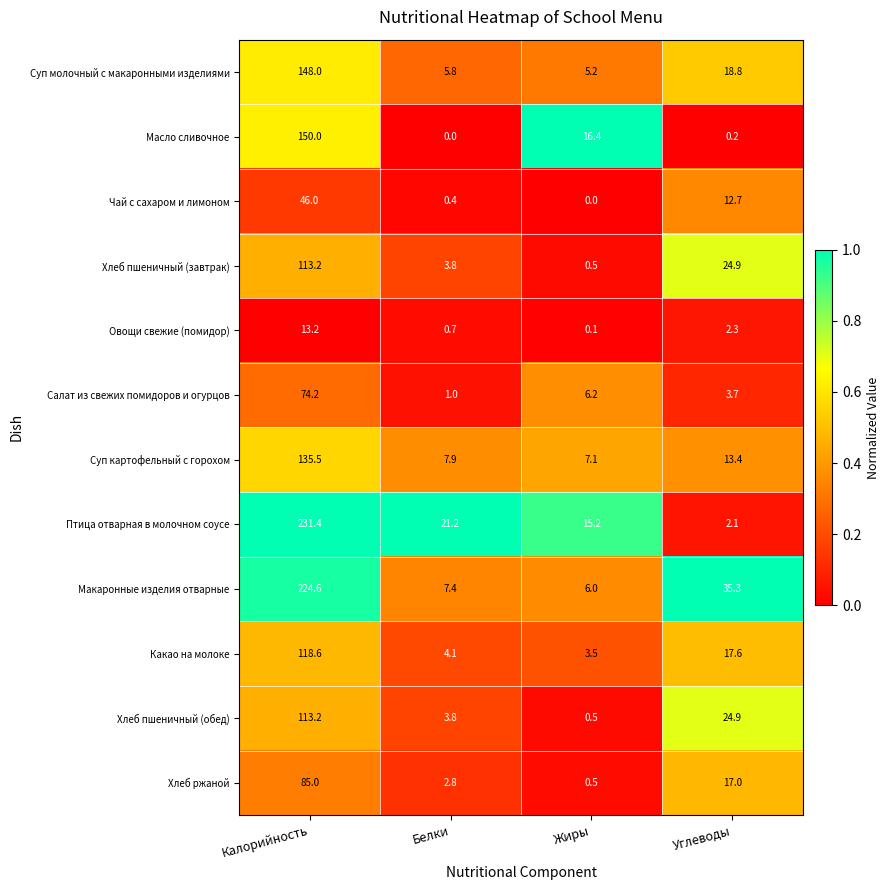

The value of Хлеб пшеничный (завтрак) at Калорийность is 176.2. True or false?

False